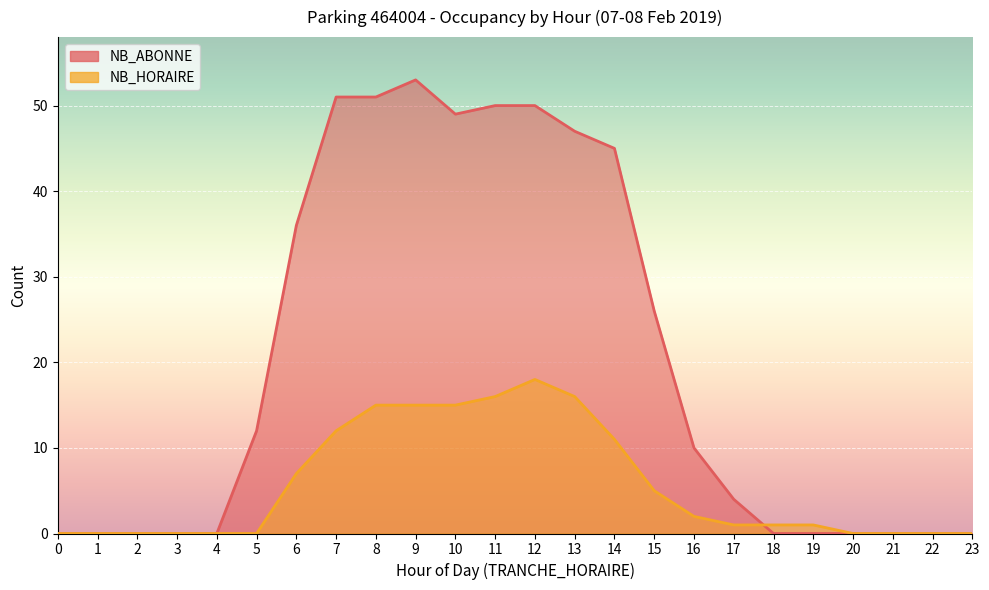

Rank the categories by NB_HORAIRE value from highest to lowest.

12, 11, 13, 8, 9, 10, 7, 14, 6, 15, 16, 17, 18, 19, 0, 1, 2, 3, 4, 5, 20, 21, 22, 23